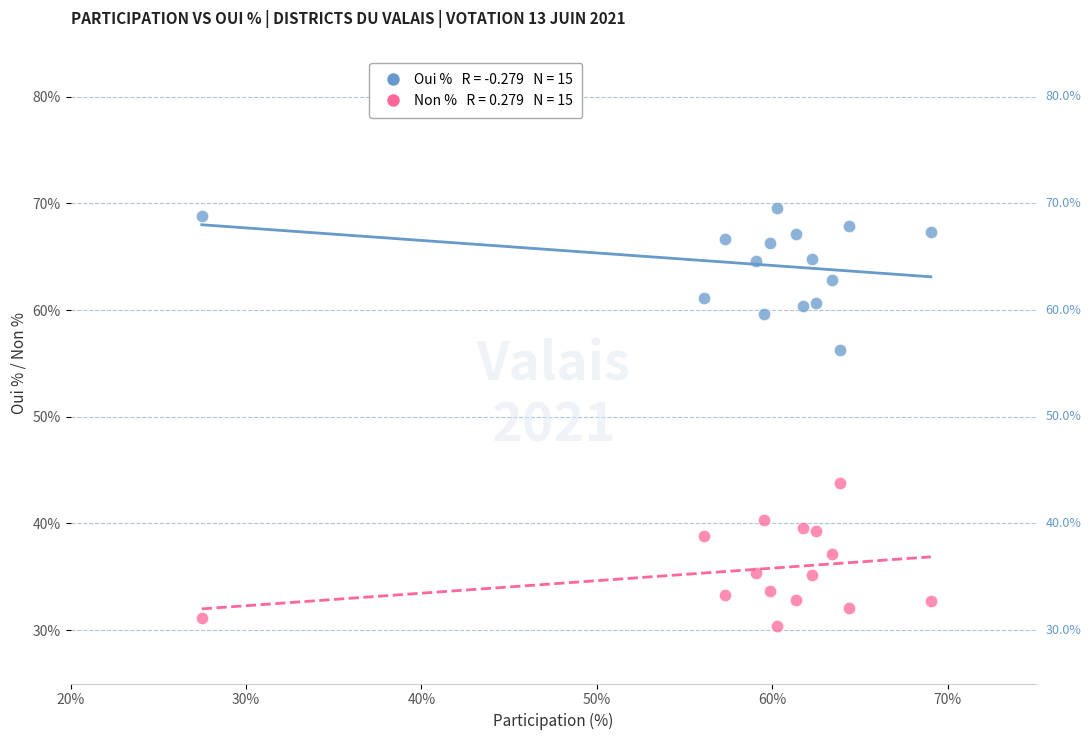

Across all data points, what is the range of X values (max minus min)?

41.5